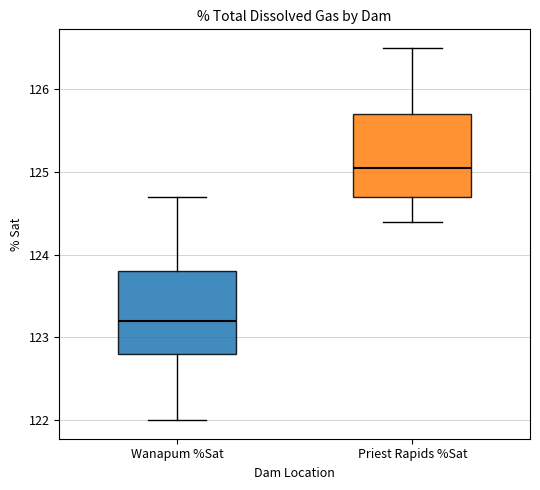

Where is the upper edge of the box for Priest Rapids %Sat on the y-axis? The values are not printed on the chart, so give them approximately, as read against the axis.

125.7